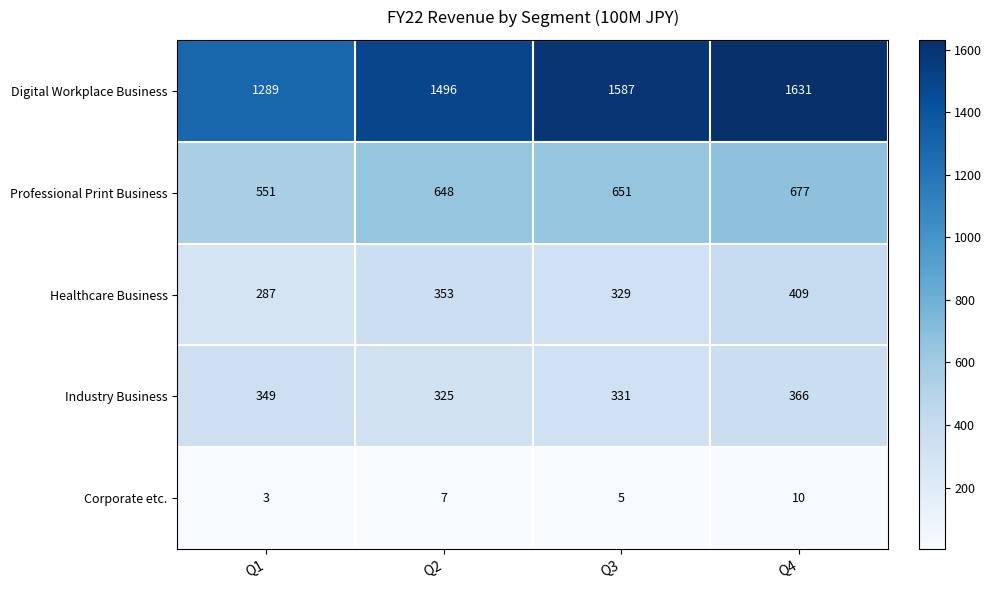

Reading left to right, extract all data points from this chart.

Digital Workplace Business: Q1=1289	Q2=1496	Q3=1587	Q4=1631
Professional Print Business: Q1=551	Q2=648	Q3=651	Q4=677
Healthcare Business: Q1=287	Q2=353	Q3=329	Q4=409
Industry Business: Q1=349	Q2=325	Q3=331	Q4=366
Corporate etc.: Q1=3	Q2=7	Q3=5	Q4=10